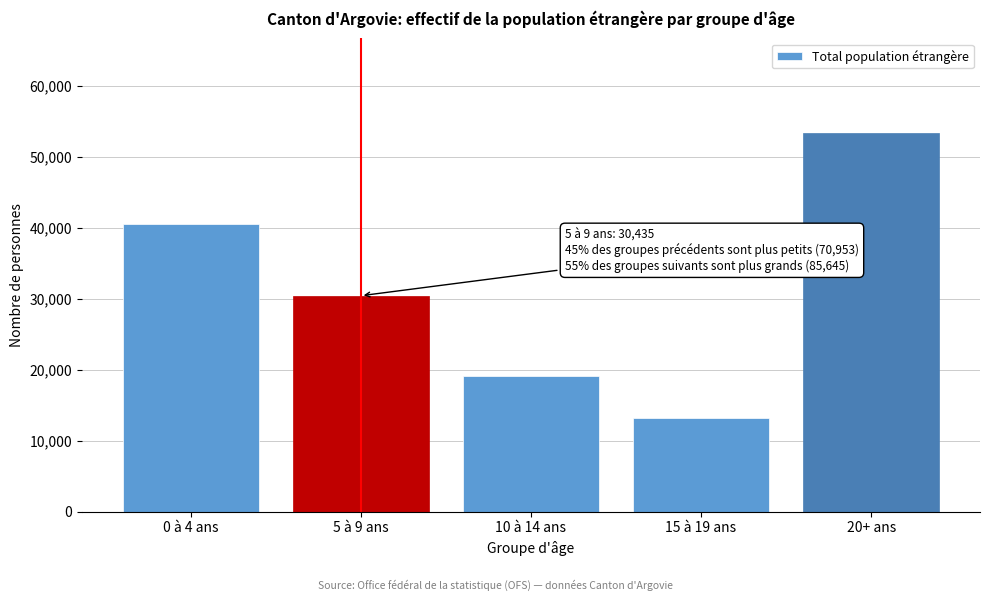

Reading left to right, extract all data points from this chart.

40518	30435	19119	13142	53384